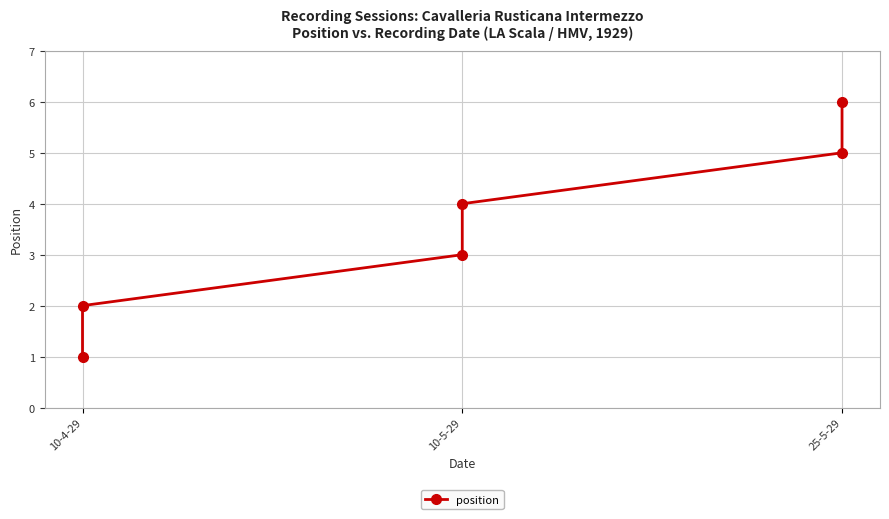

What is the ratio of the value at 10-4-29 to the value at 10-5-29?

0.5